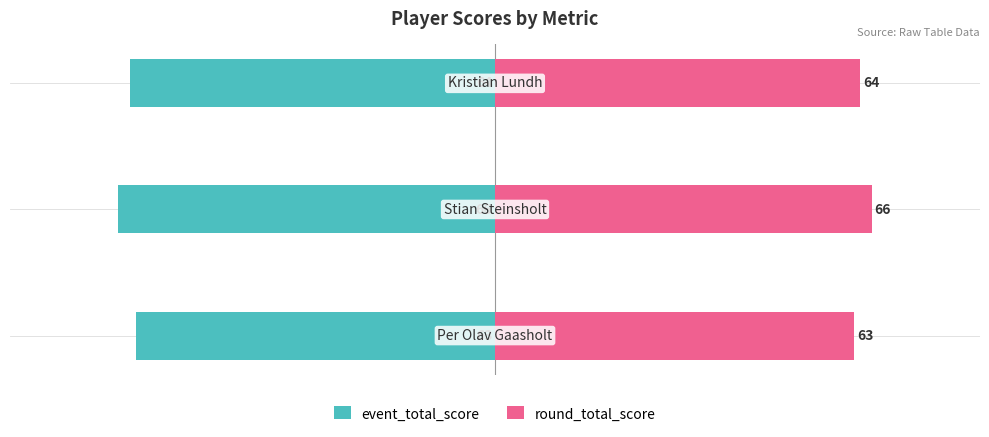

Which series has the largest total across all categories?

round_total_score